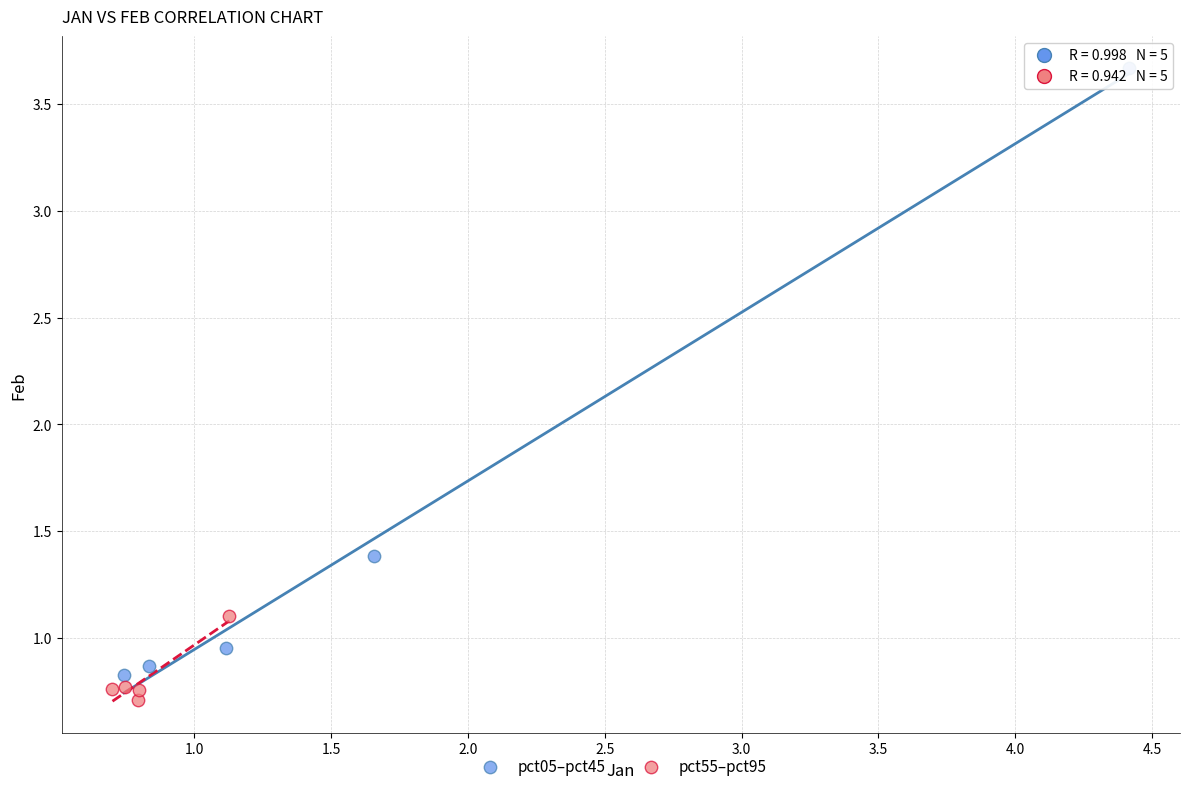

What are all the series names shown in the legend?

pct05–pct45, pct55–pct95